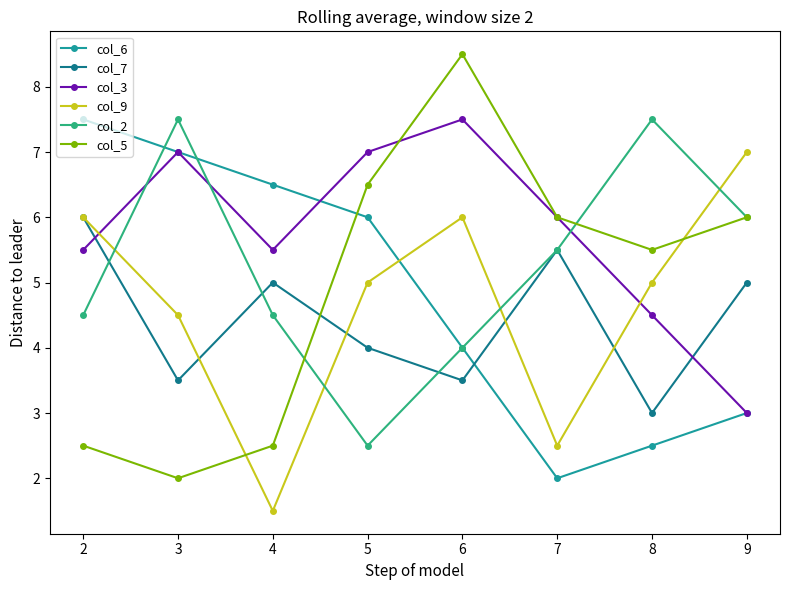

The col_3 series shows 2.4 at 6. True or false?

False